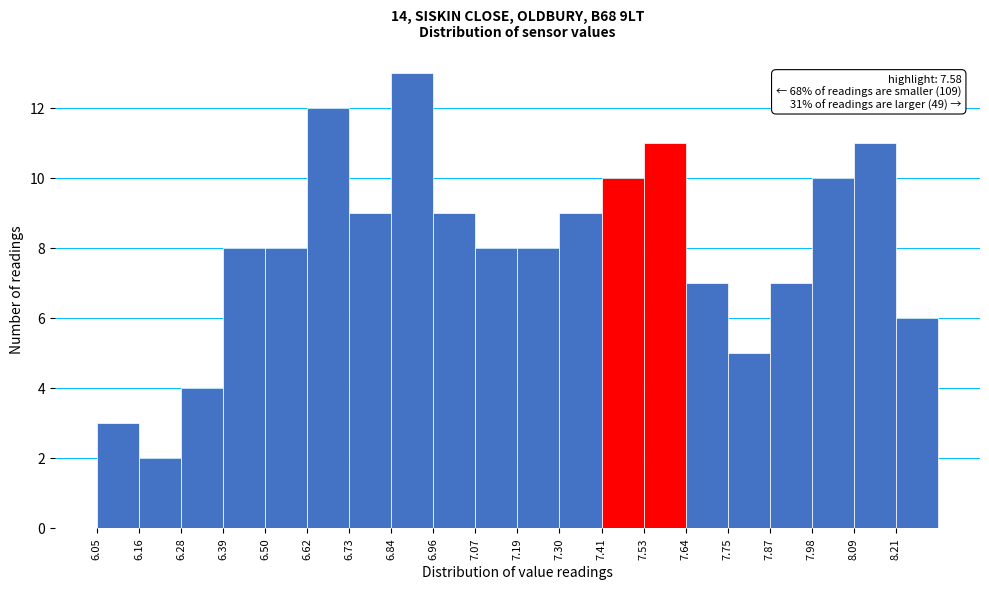

Which range on the x-axis has the tallest bar?

6.84 to 6.96